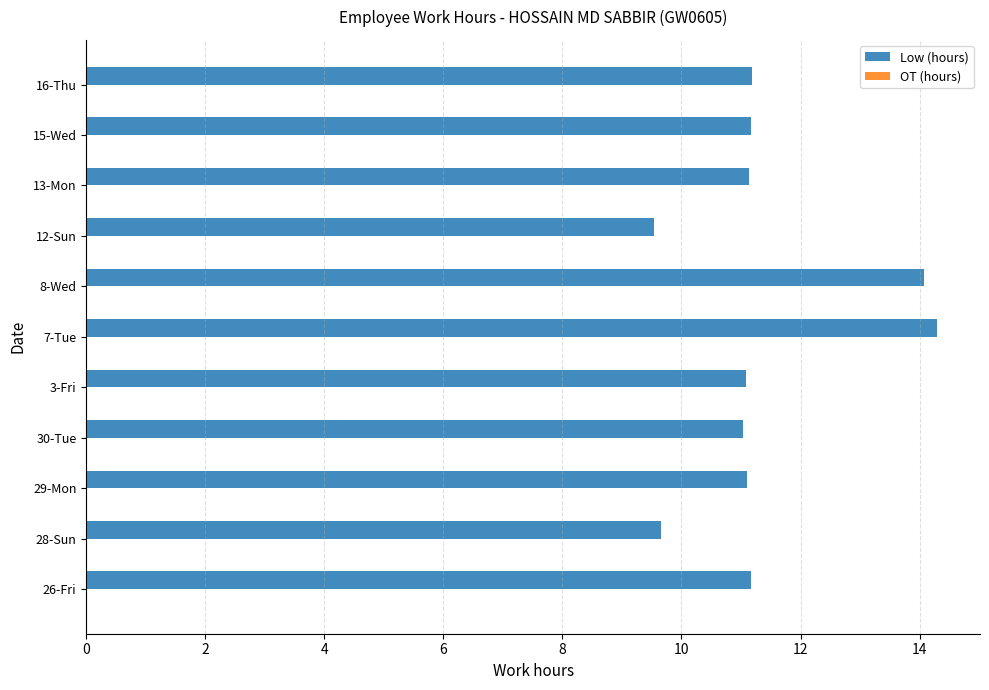

What is the ratio of the value at 16-Thu to the value at 30-Tue?

1.0